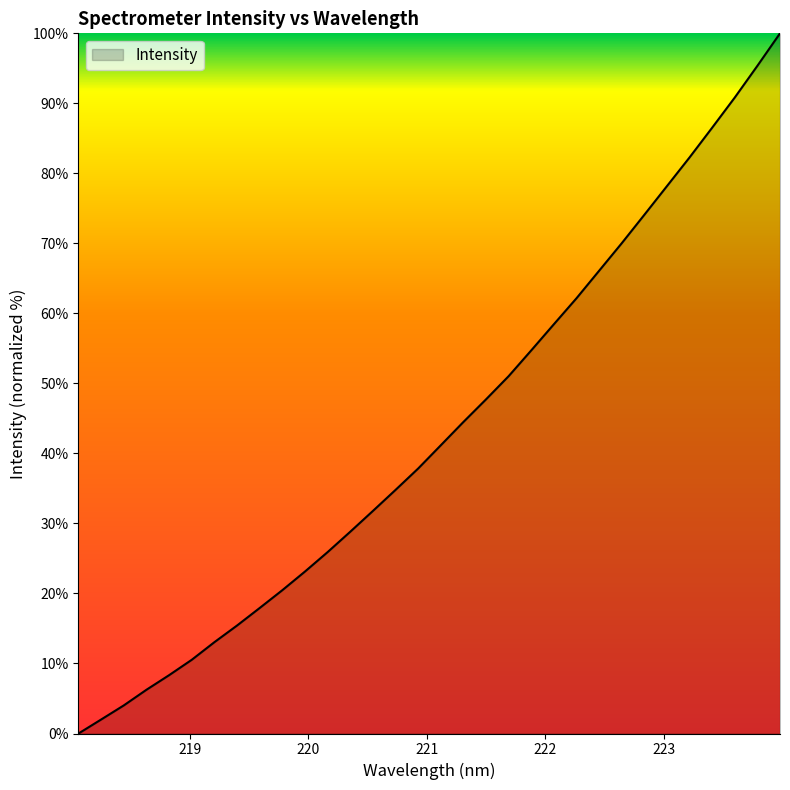

What is the difference between the maximum and minimum values?

100.0